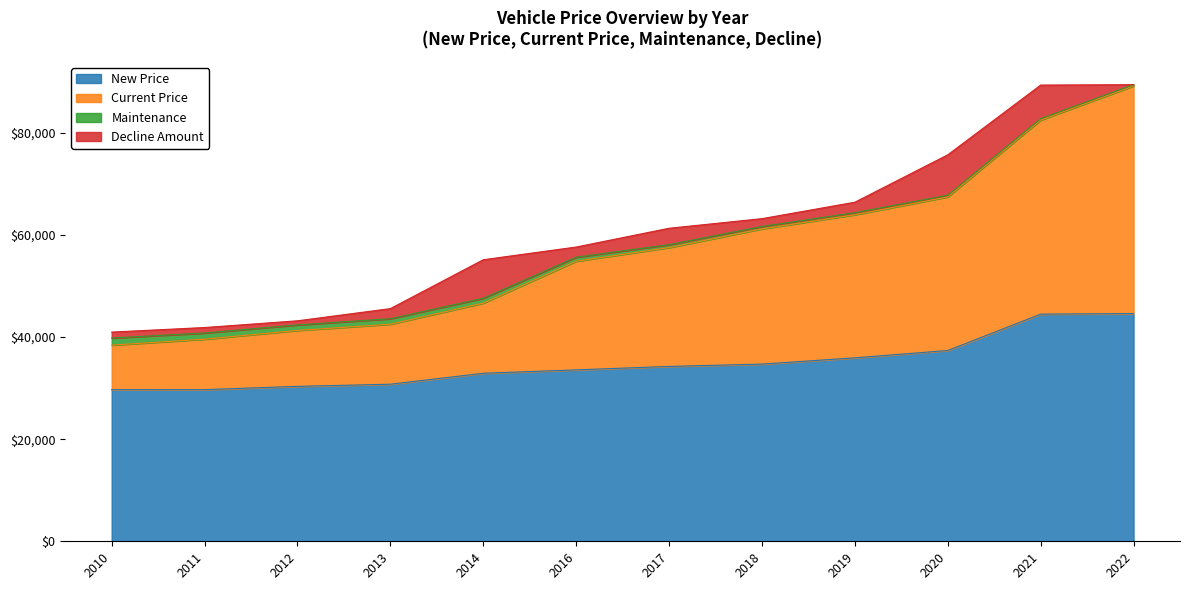

How many values in the New Price series are below 34255?

6